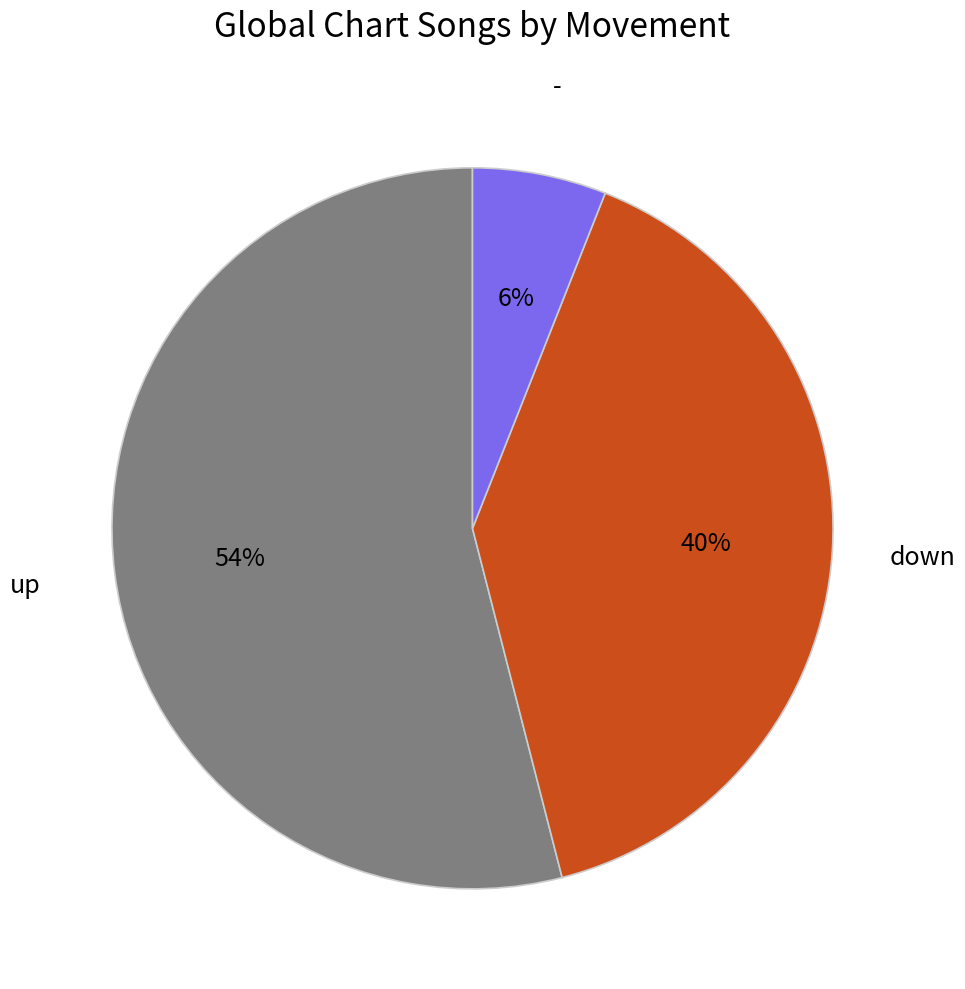

Is there any slice that represents more than half of the pie?

Yes